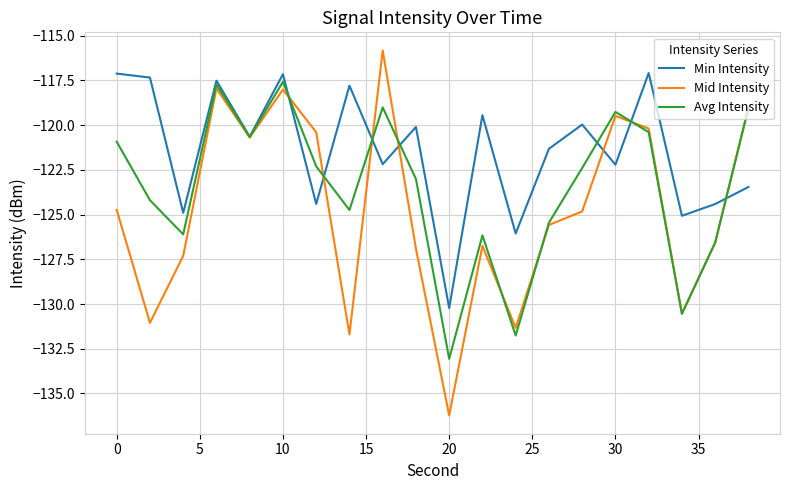

What is the minimum value for Min Intensity?

-130.2